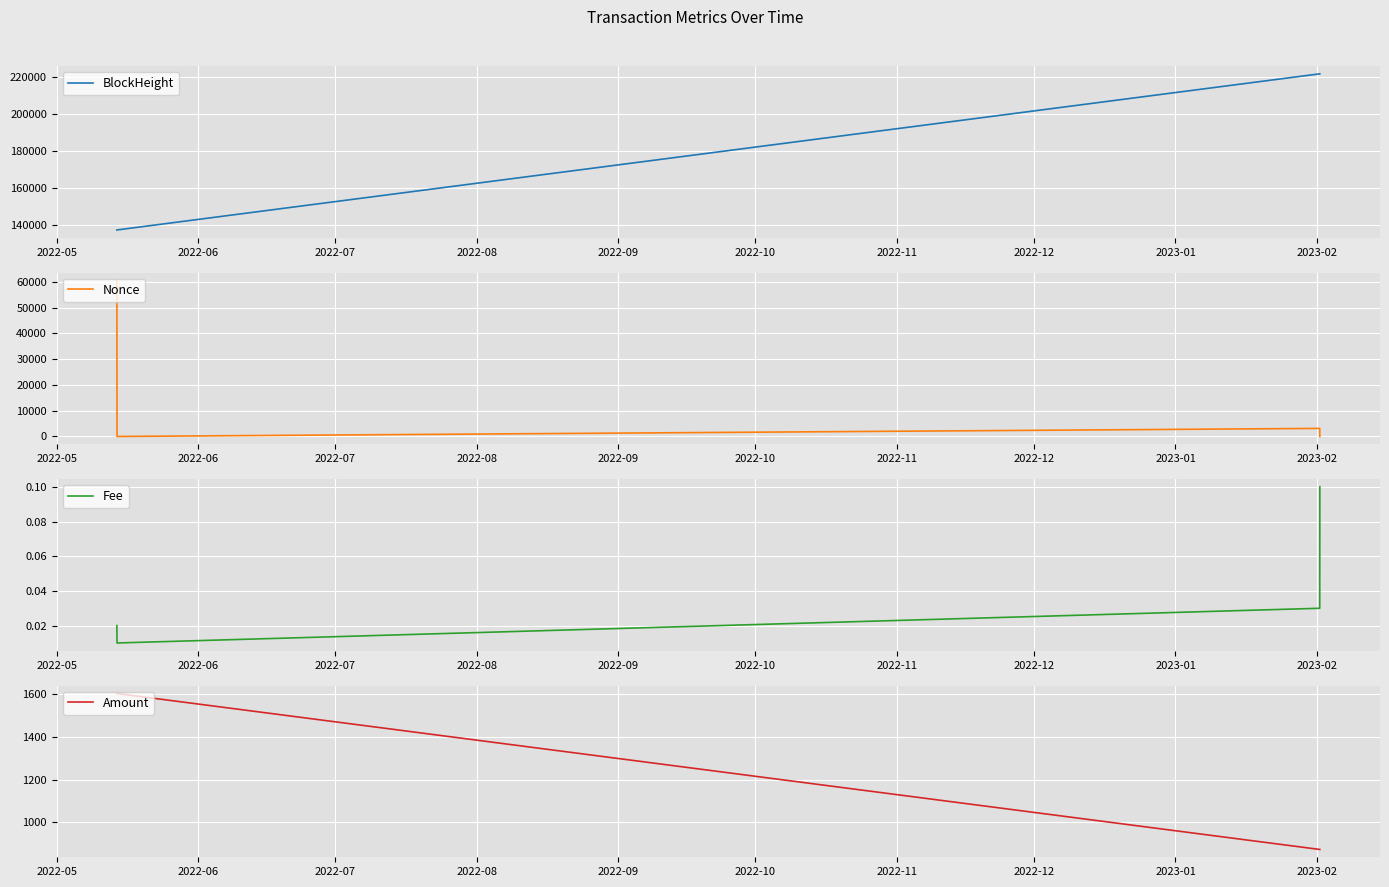

True or false: BlockHeight has more than 1 points higher than both neighbors.

False